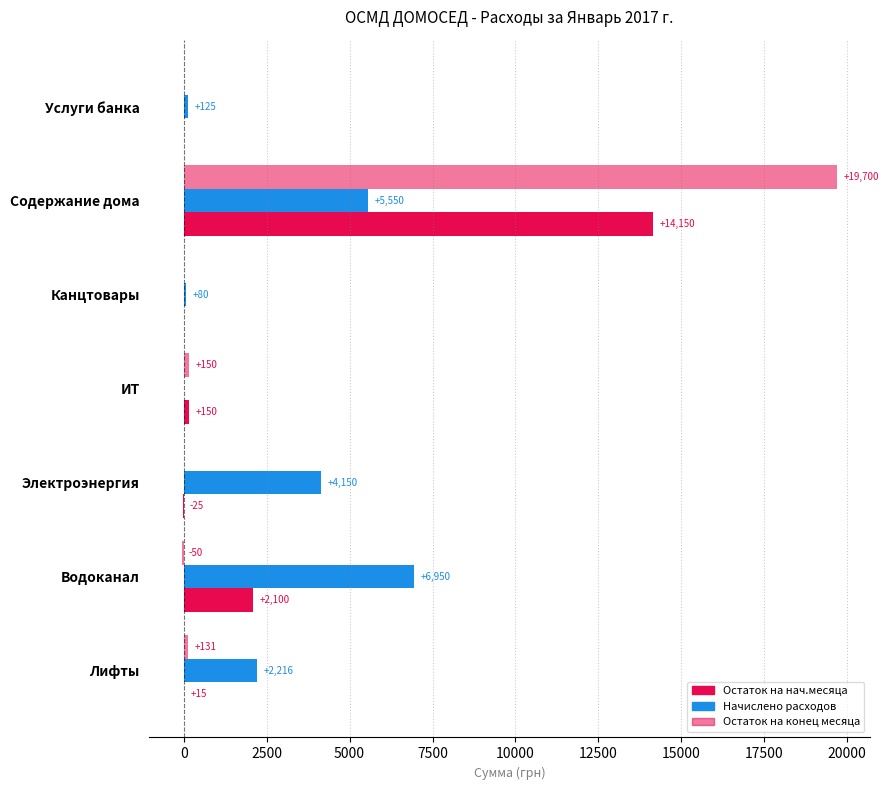

How many values in Начислено расходов are above zero?

6